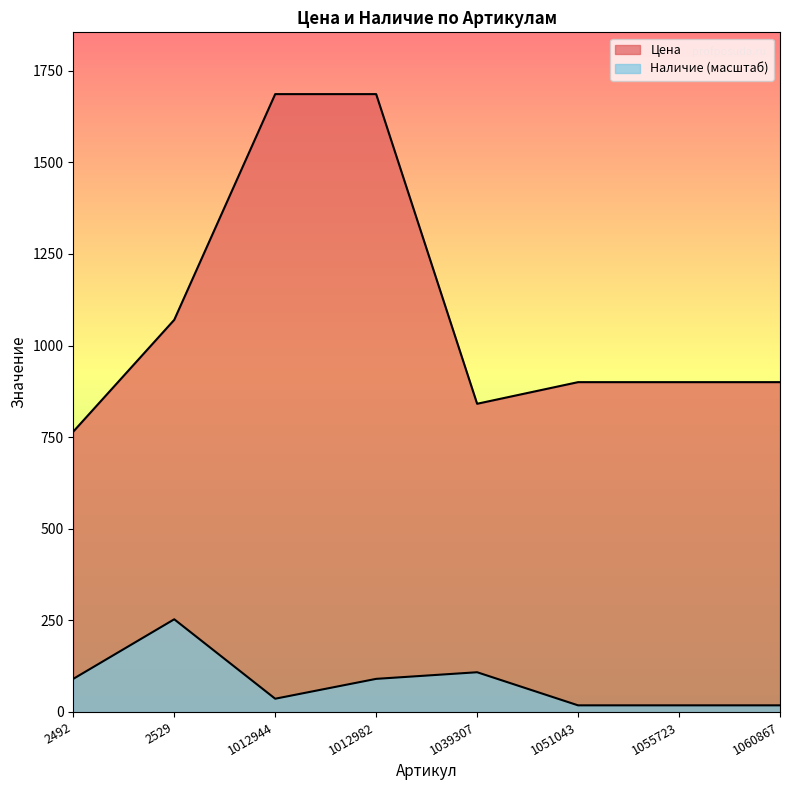

The value of Наличие at 2492 is 154.7. True or false?

False